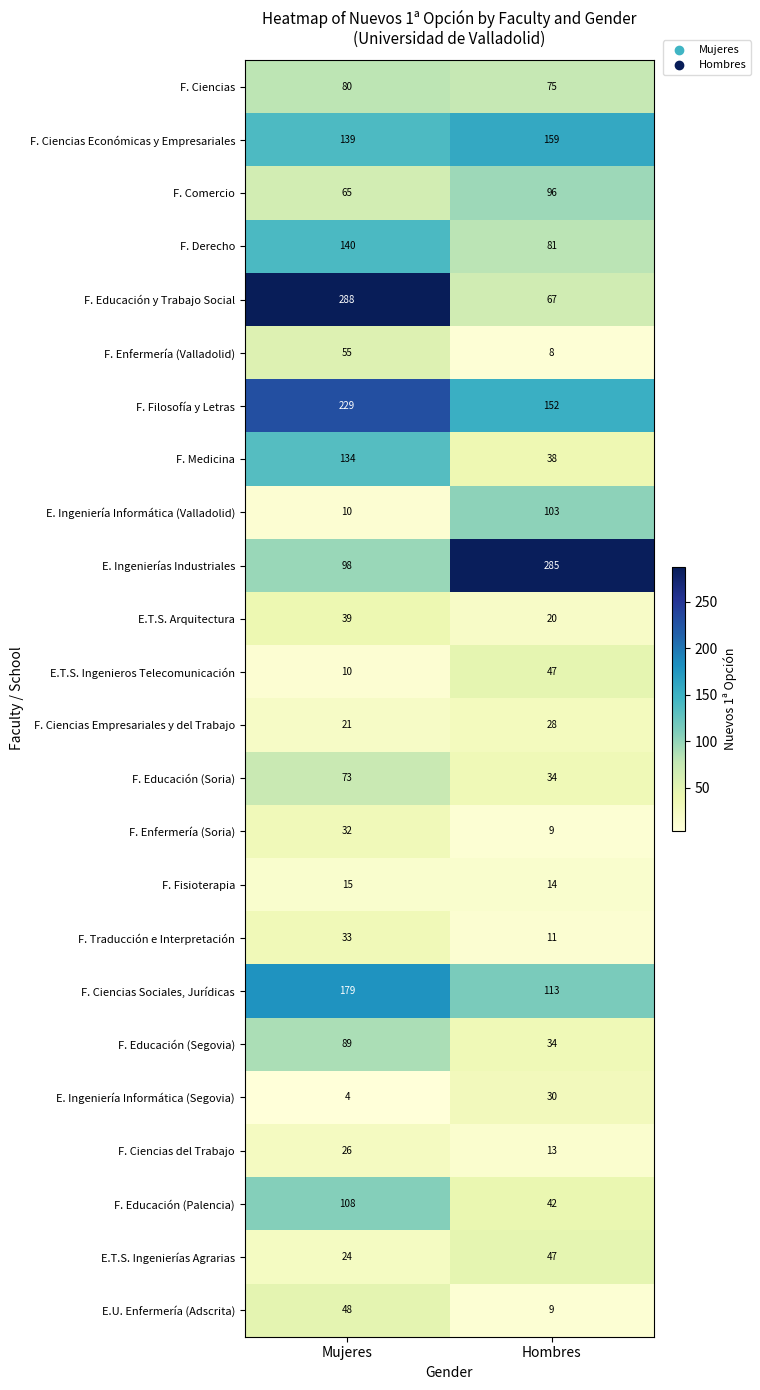

Is it true that E. Ingenierías Industriales equals 135 at Mujeres?

False